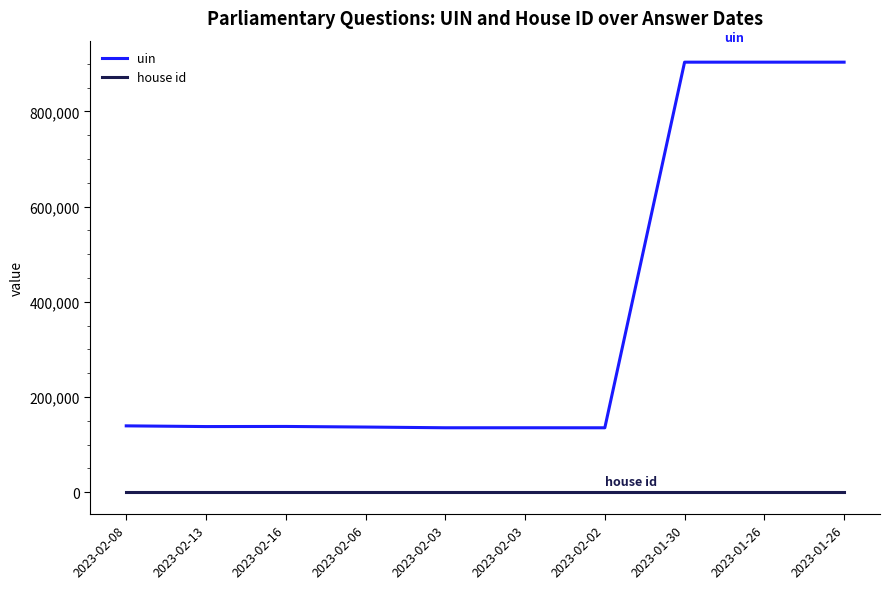

Reading left to right, extract all data points from this chart.

uin: 2023-02-08=139184	2023-02-13=137710	2023-02-16=137942	2023-02-06=136689	2023-02-03=135181	2023-02-03=135182	2023-02-02=135139	2023-01-30=903263	2023-01-26=903264	2023-01-26=903265
house id: 2023-02-08=1	2023-02-13=1	2023-02-16=1	2023-02-06=1	2023-02-03=1	2023-02-03=1	2023-02-02=1	2023-01-30=1	2023-01-26=1	2023-01-26=1